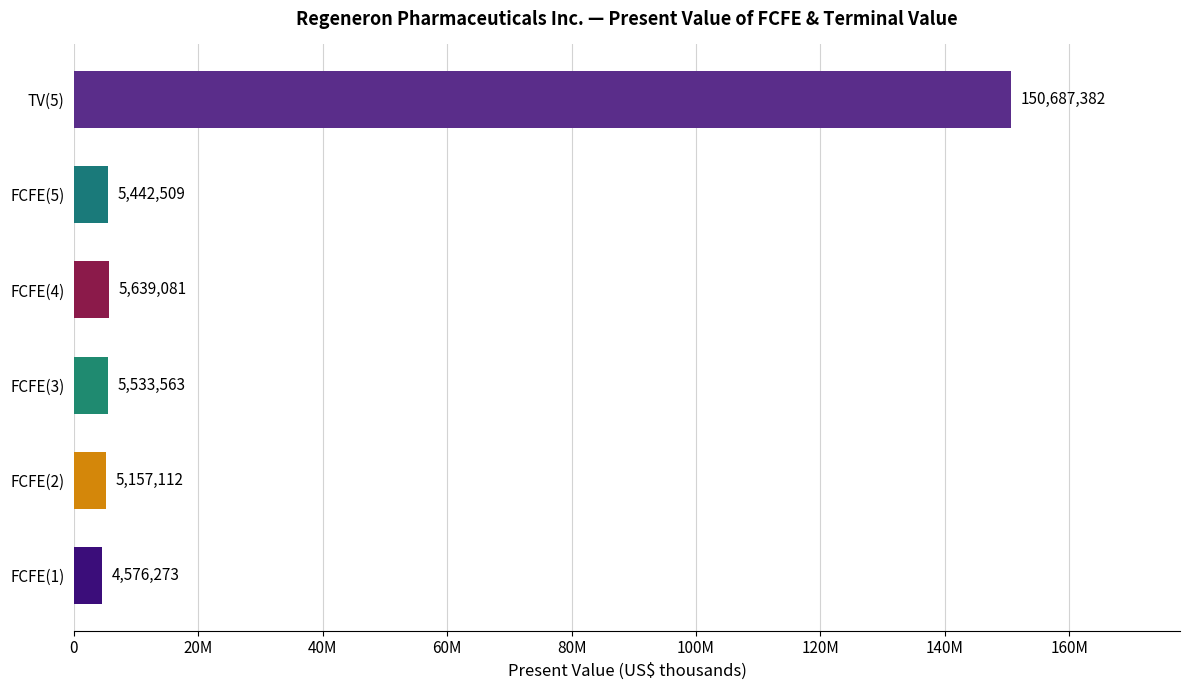

List the labels in order of value, largest first.

TV(5), FCFE(4), FCFE(3), FCFE(5), FCFE(2), FCFE(1)